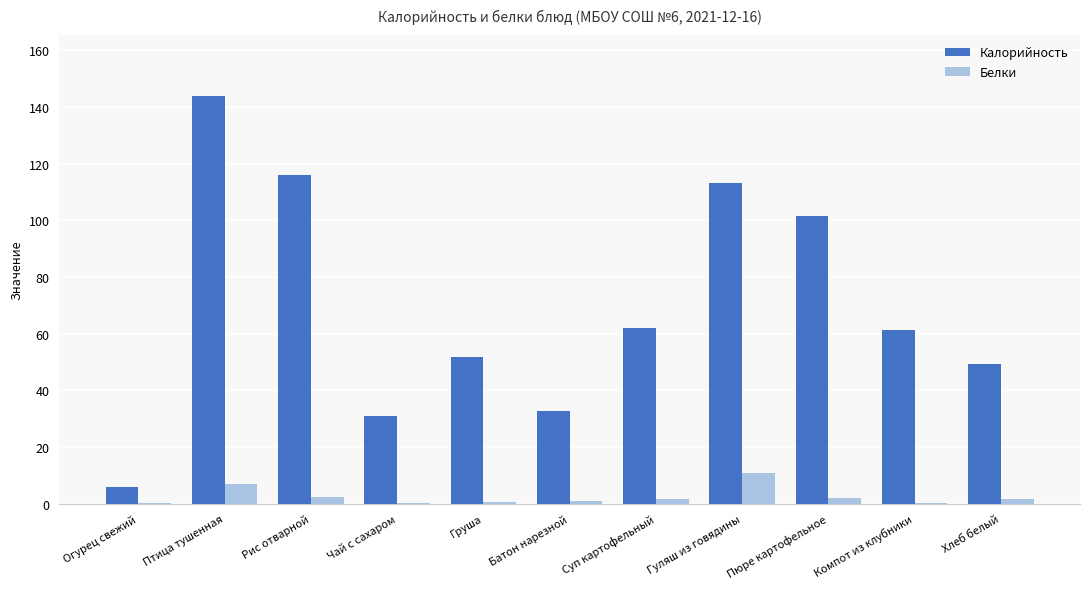

At which category is the sum across all series the highest?

Птица тушенная